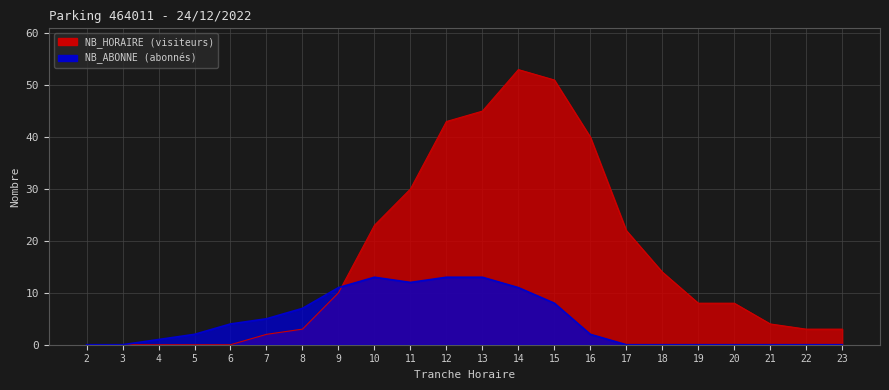

What is the difference between the NB_HORAIRE values at 12 and 2?

43